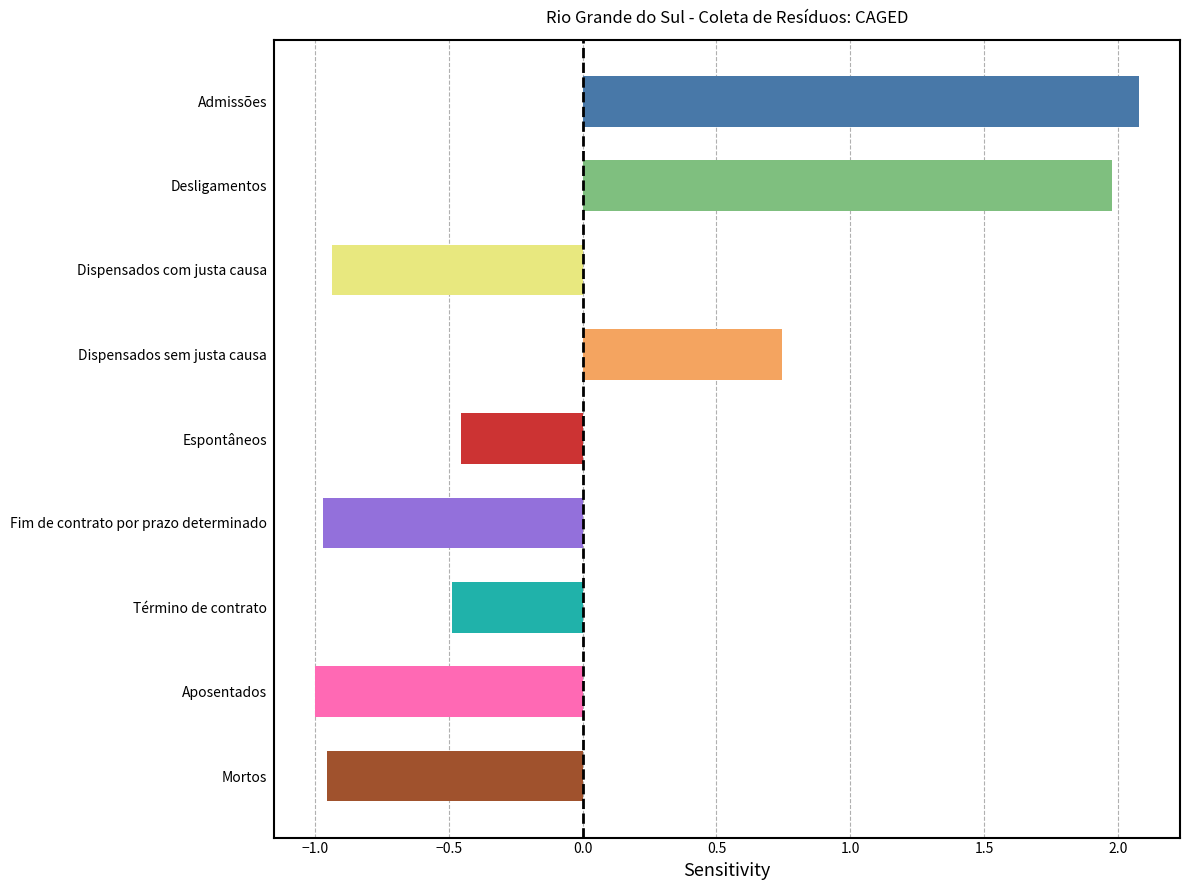

The chart shows a value of -0.6 at Aposentados. True or false?

False